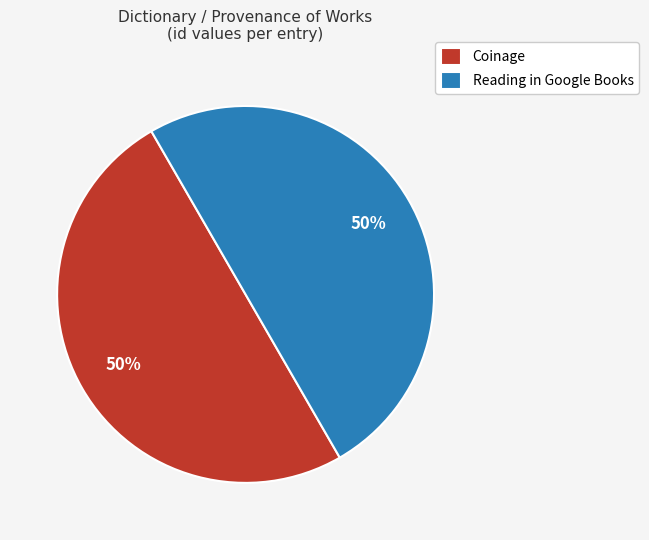

To the nearest percent, what percentage of the pie is Reading in Google Books?

50%